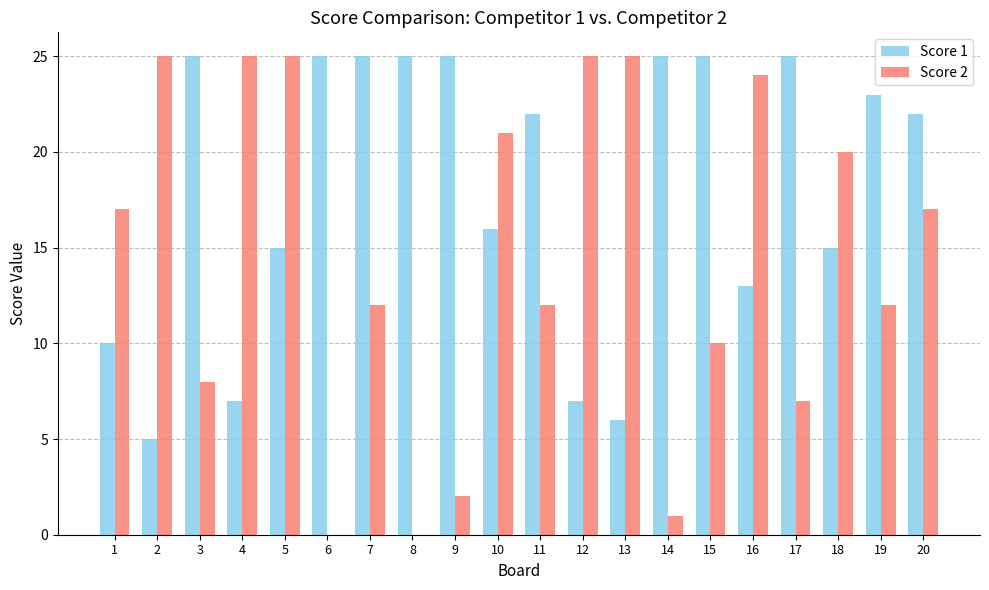

What is the total value across all series at 12?

32